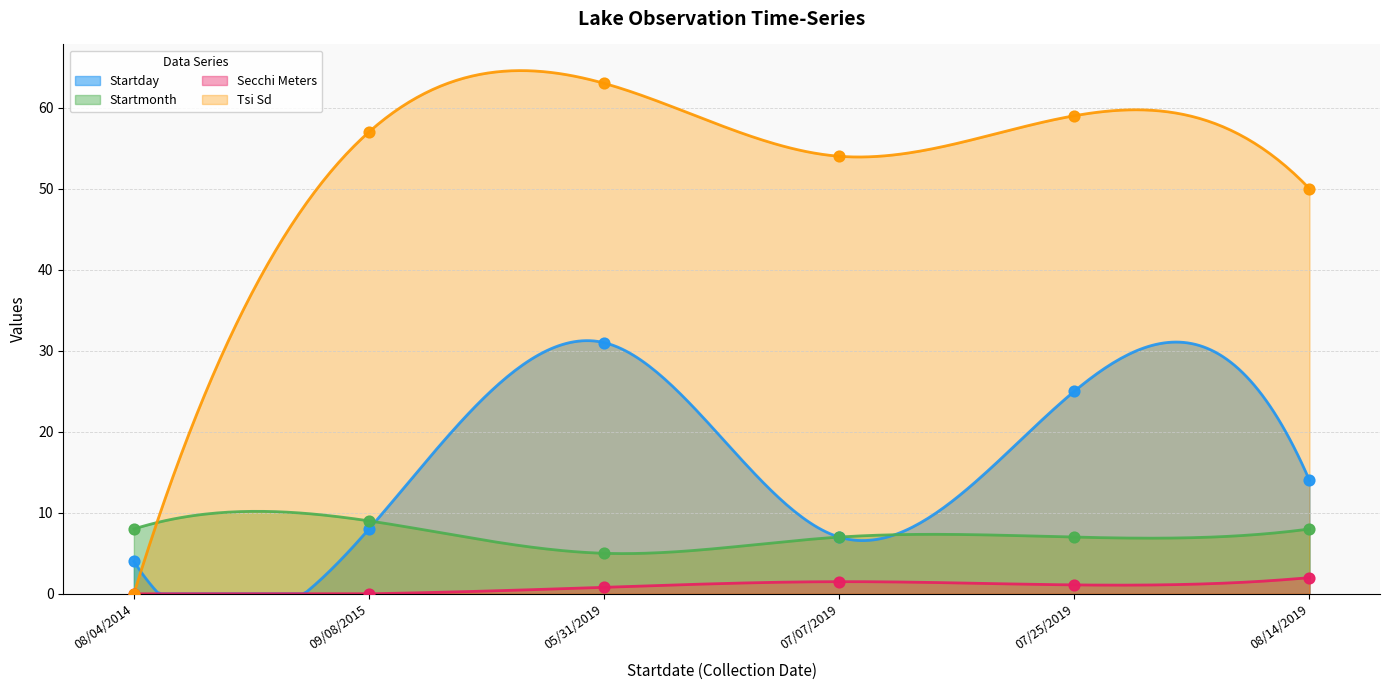

Which series has the largest Y range (max minus min)?

Tsi Sd